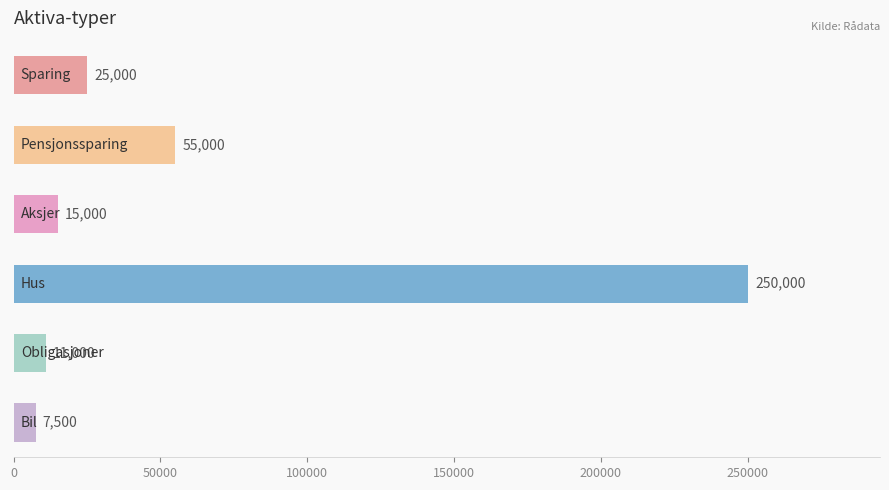

What is the difference between the maximum and minimum values?

242500